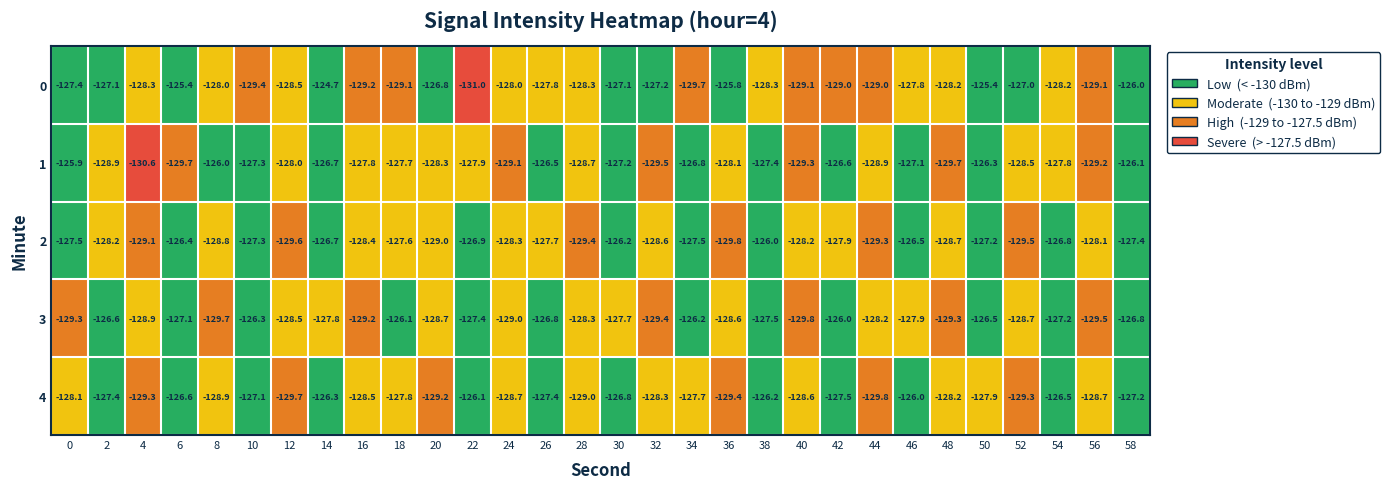

What is the average value of the 3 series?

-128.0